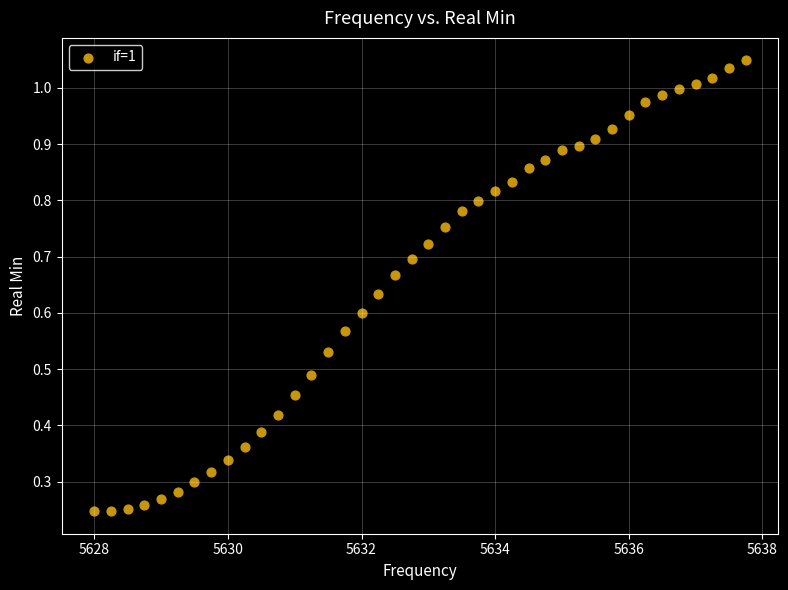

What is the range of X values (max minus min)?

9.8